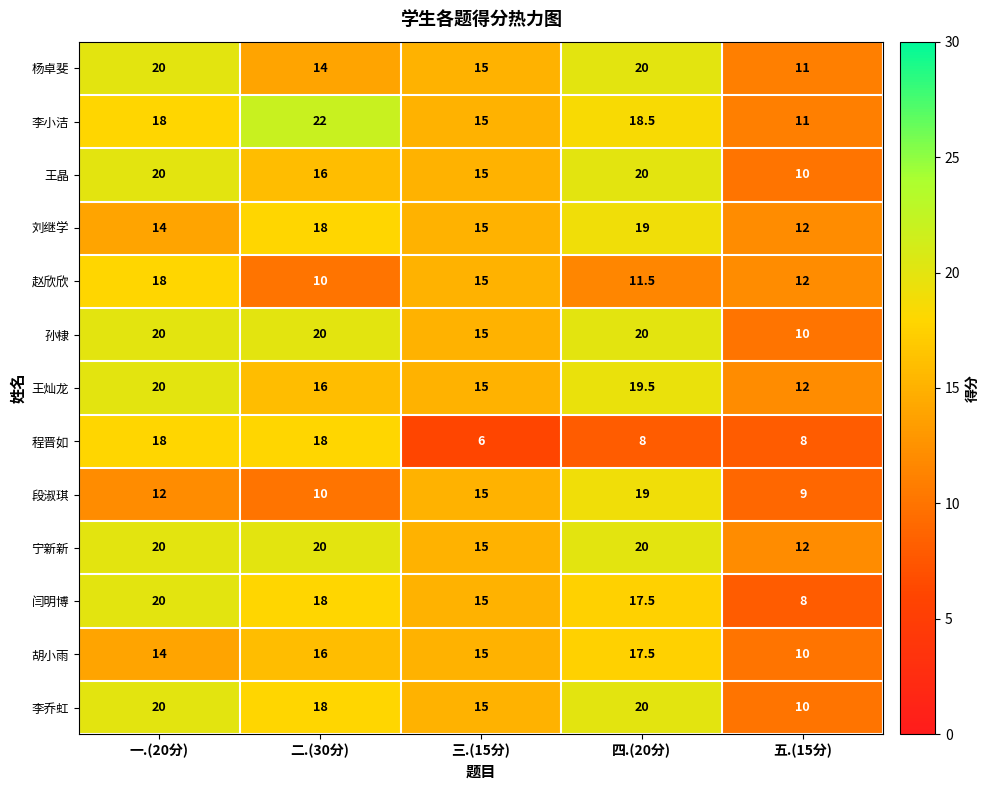

At which label is 李小洁 closest to 16?

三.(15分)